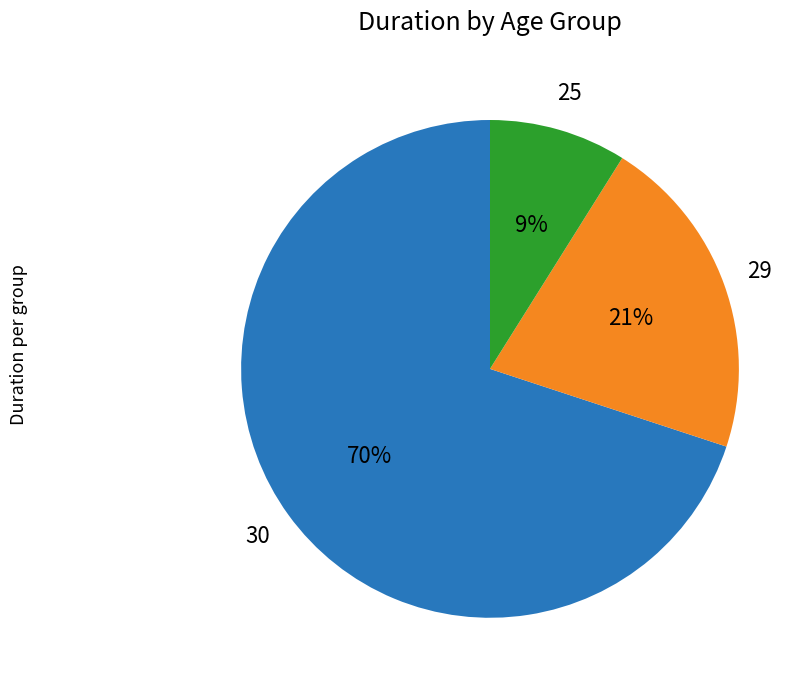

To the nearest percent, what is the average slice percentage?

33%